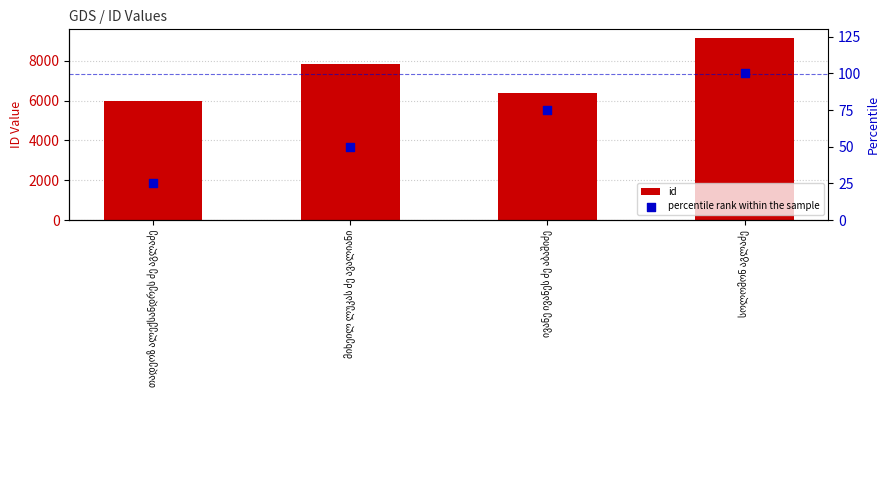

Which series contains the highest Y value?

id